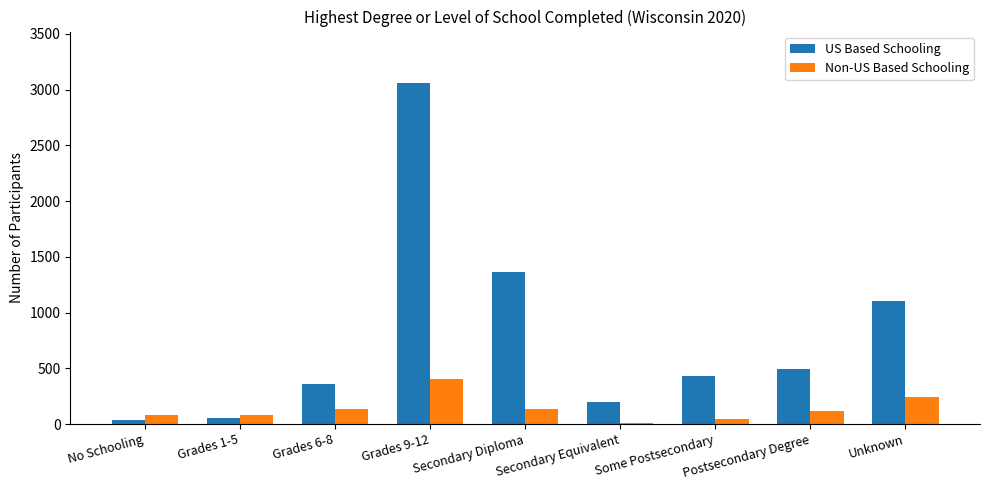

At which label does US Based Schooling reach its peak?

Grades 9-12